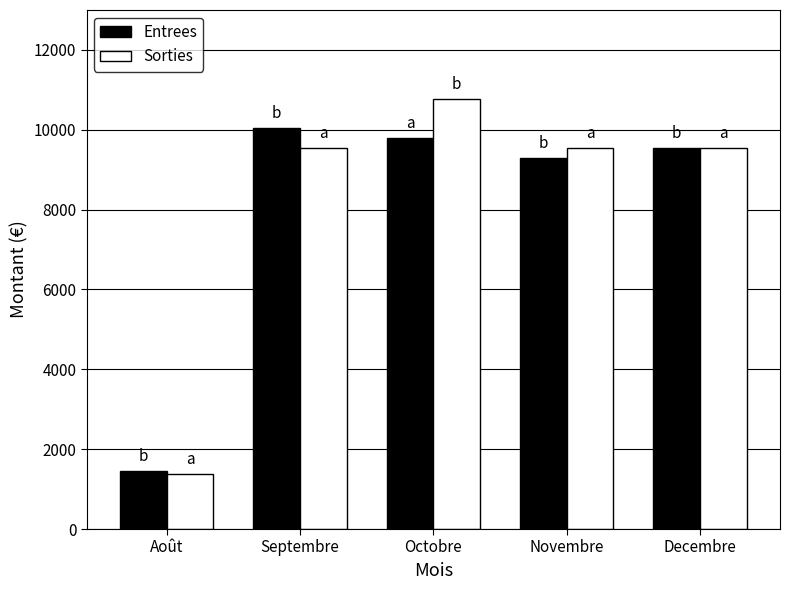

List the series in order of their peak value, lowest first.

Entrees, Sorties